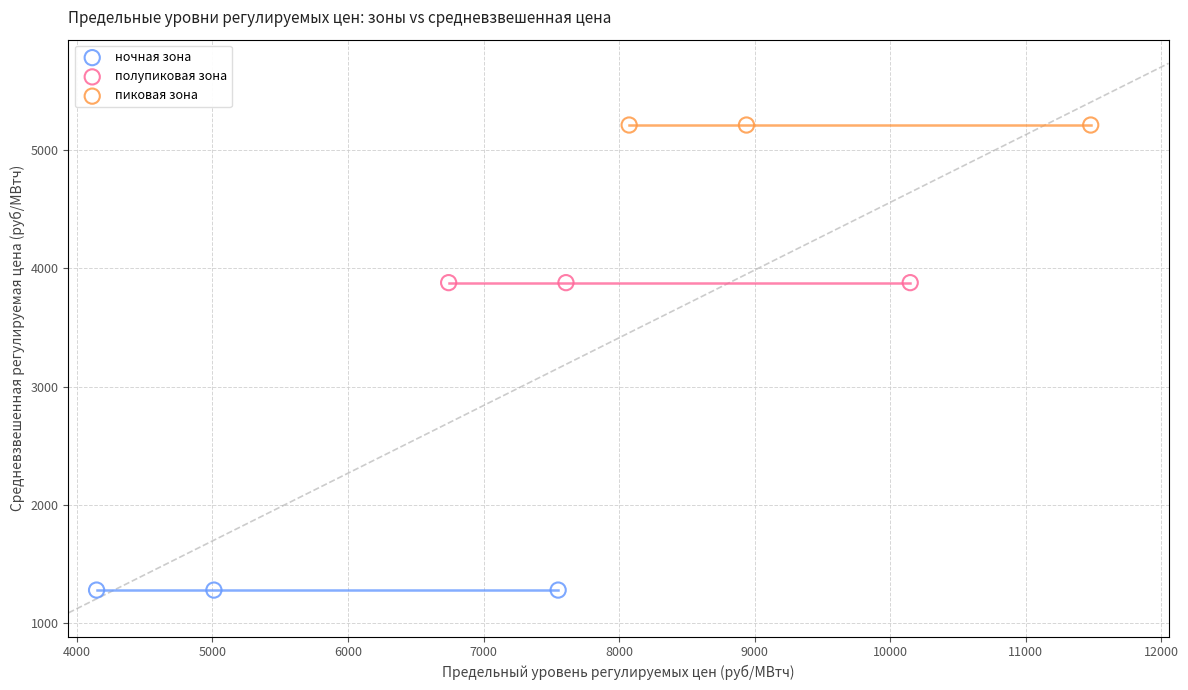

Which series reaches the minimum Y coordinate?

ночная зона